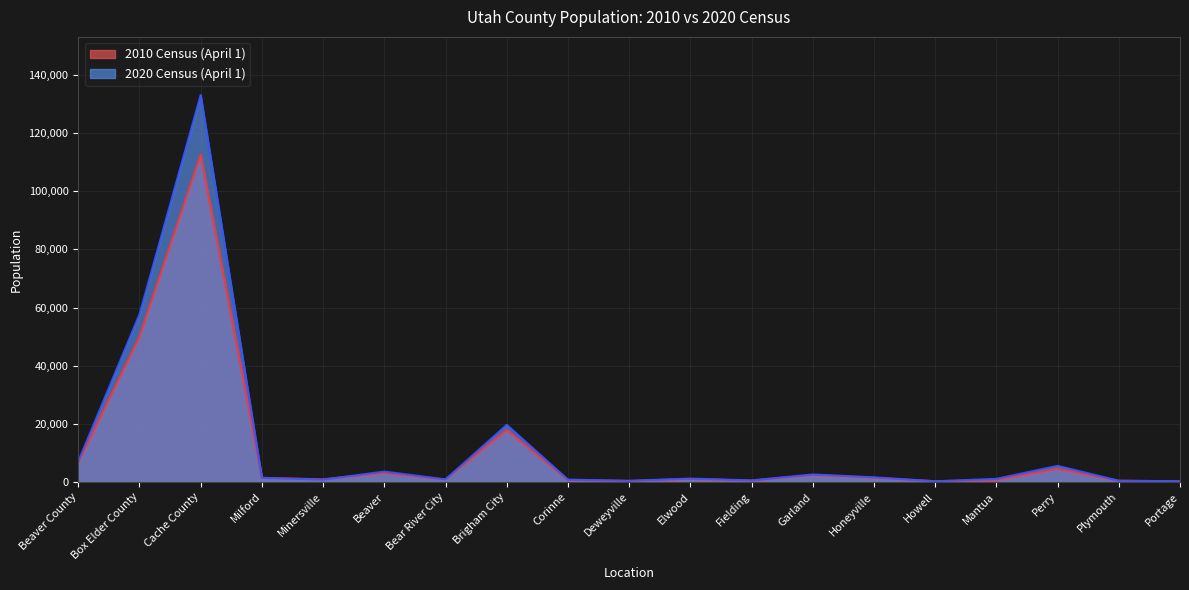

Where does the 2020 Census (April 1) series first go above 1173?

Beaver County